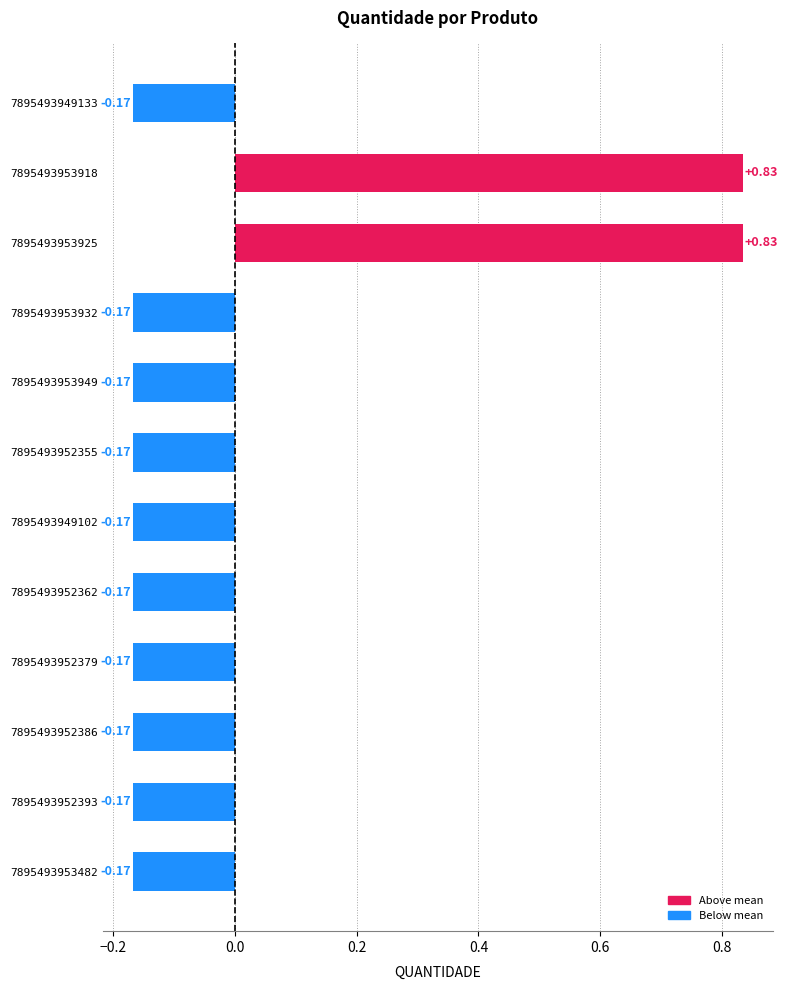

What is the change in value from 7895493953925 to 7895493949102?

-1.0